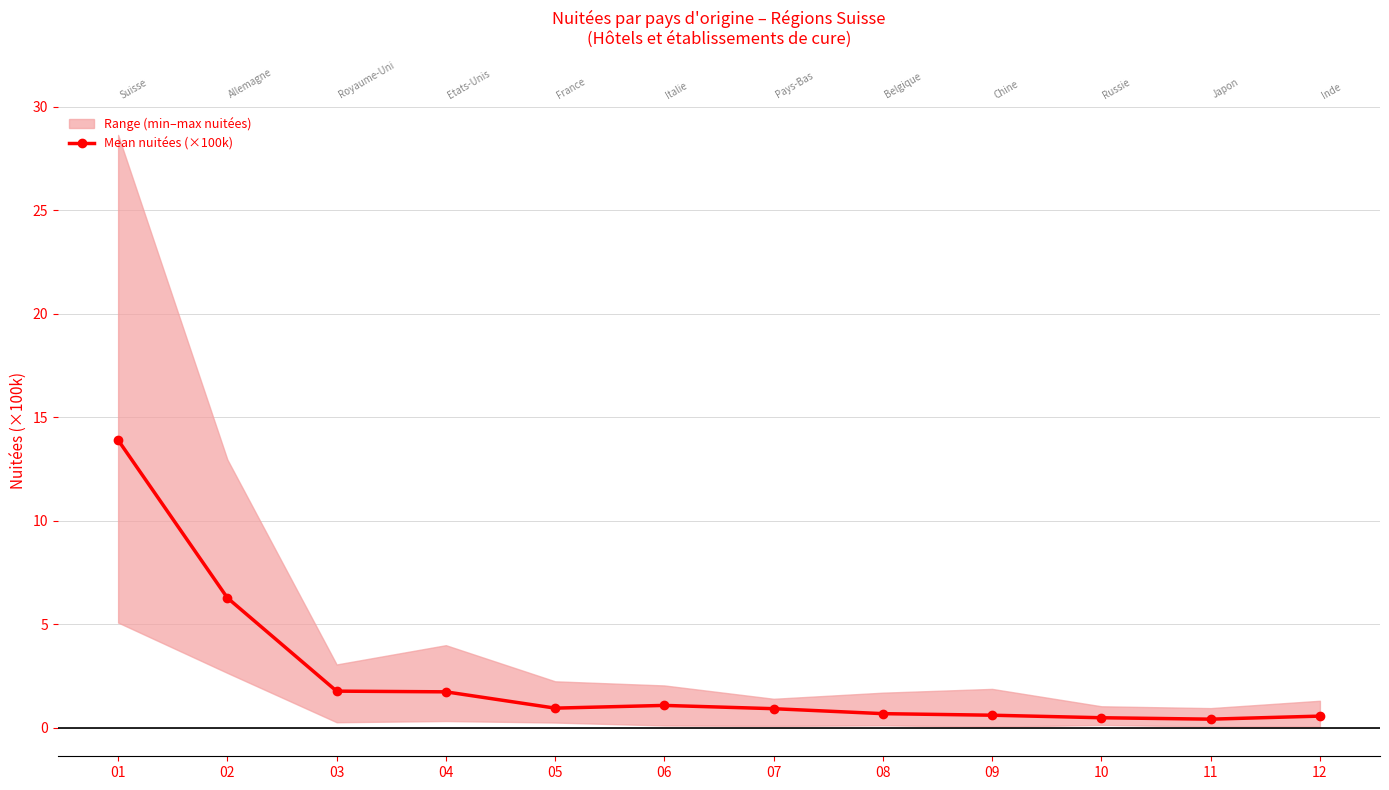

Rank the categories by value from lowest to highest.

11, 10, 12, 09, 08, 07, 05, 06, 04, 03, 02, 01